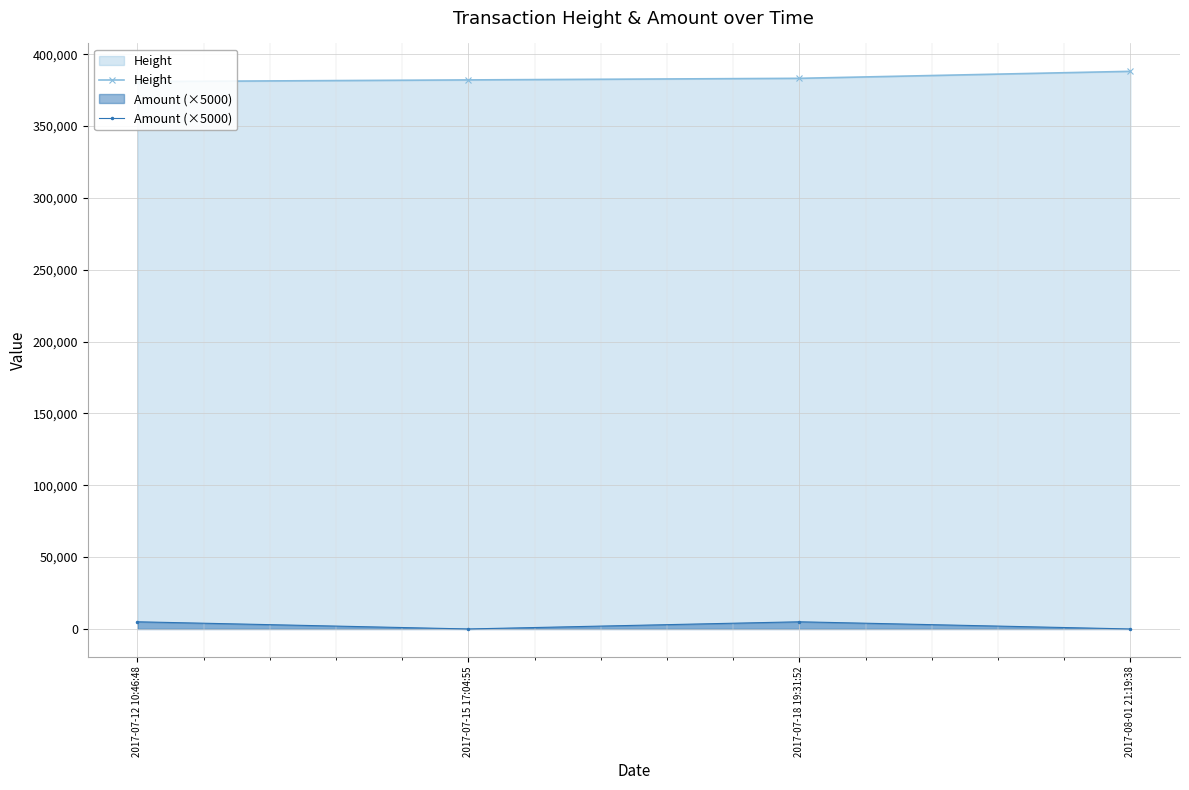

Rank the series by their maximum value, from highest to lowest.

Height, Amount (×5000)